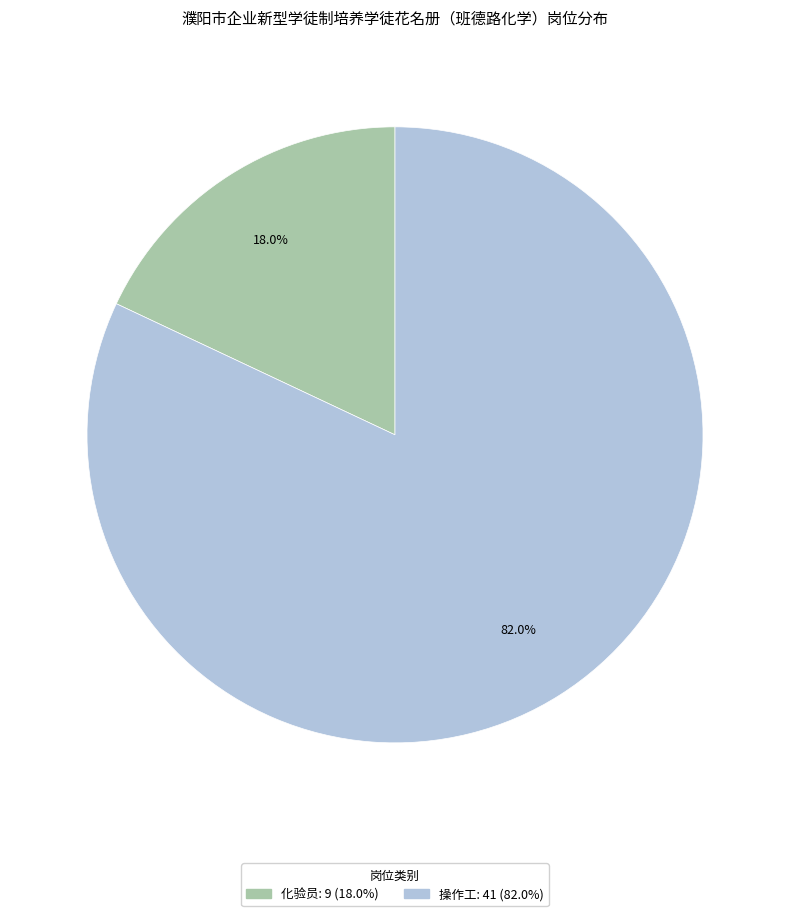

Combined, what portion of the pie is 化验员 and 操作工?

100.0%